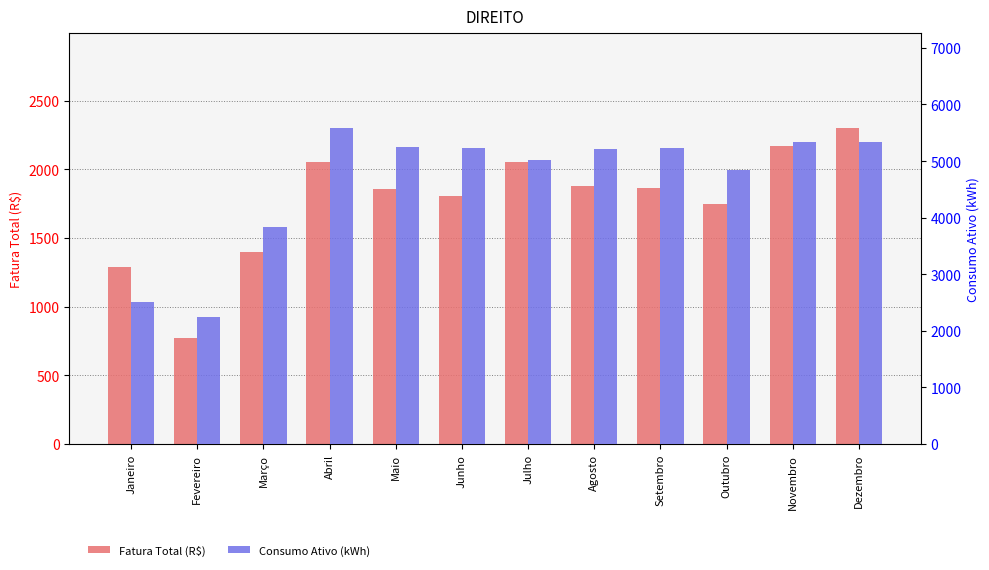

What is the sum of the Fatura Total (R$) values at Agosto and Dezembro?

4180.4